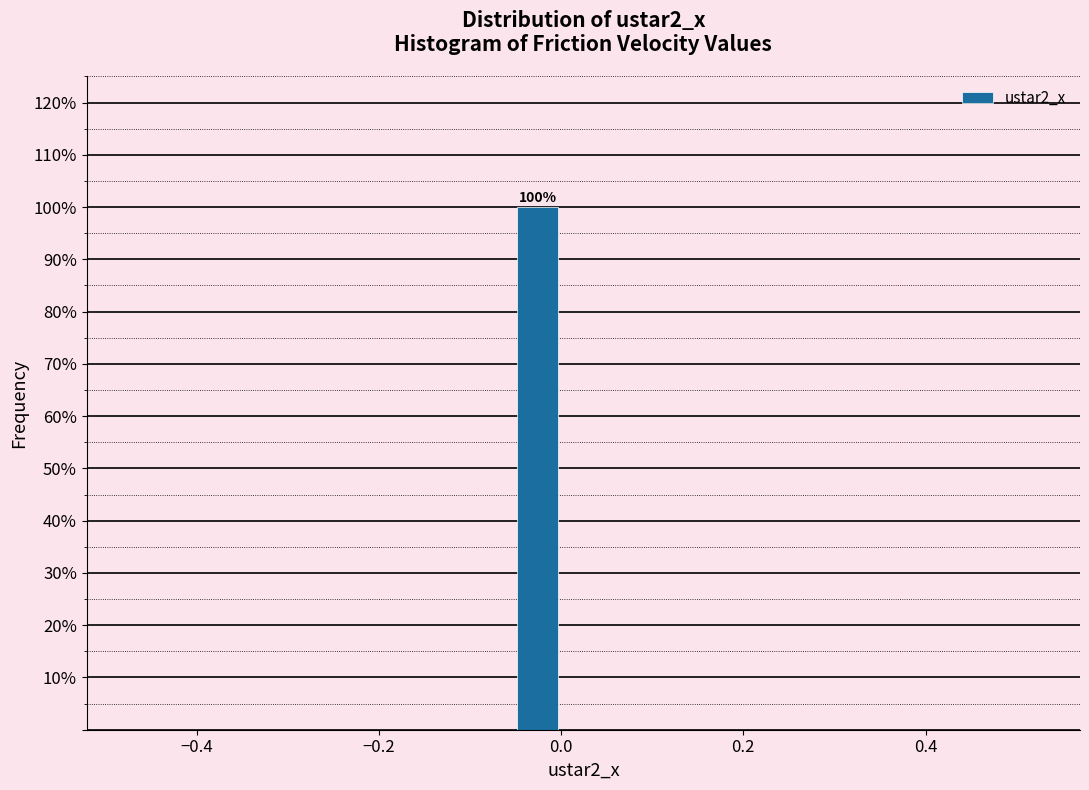

Which range on the x-axis has the tallest bar?

-0.08 to 0.02